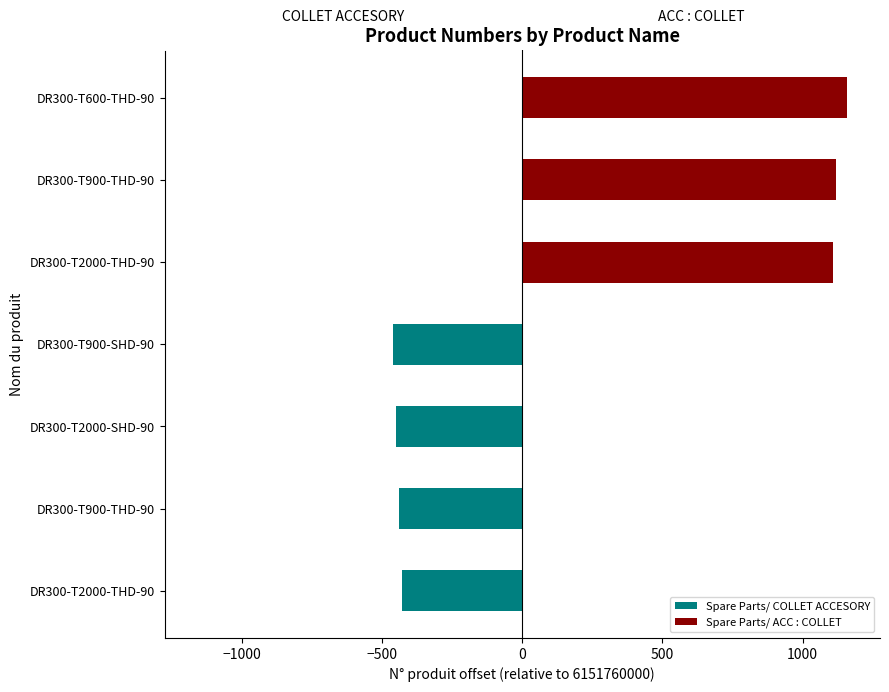

Rank the series by their maximum value, from highest to lowest.

Spare Parts/ ACC : COLLET, Spare Parts/ COLLET ACCESORY